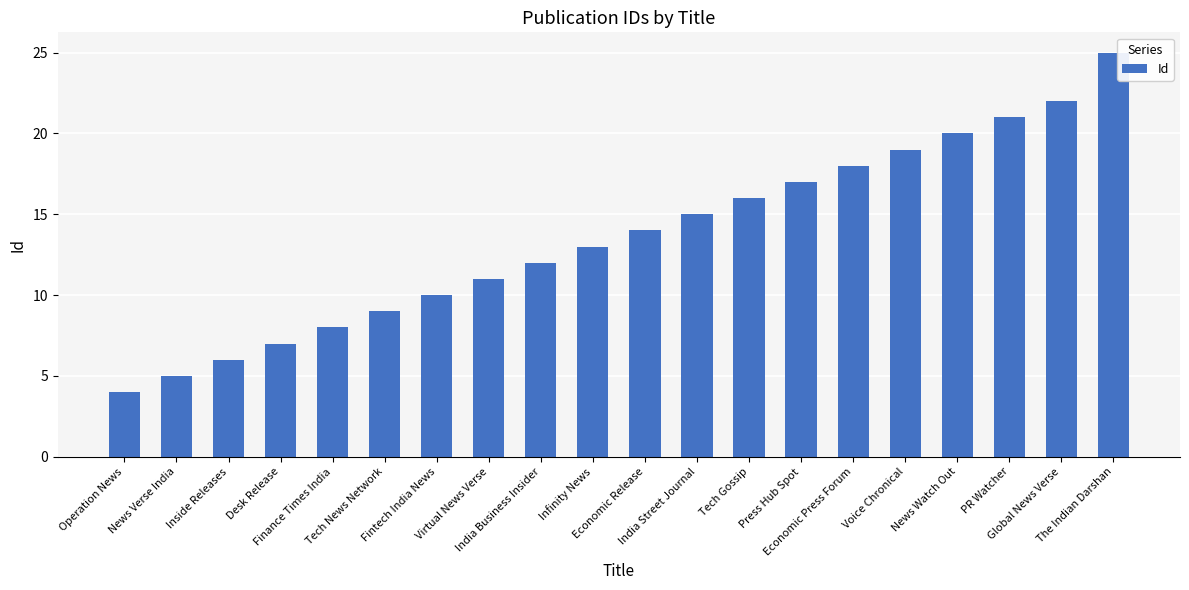

Approximately how many times larger is the value at News Verse India compared to India Business Insider?

0.4